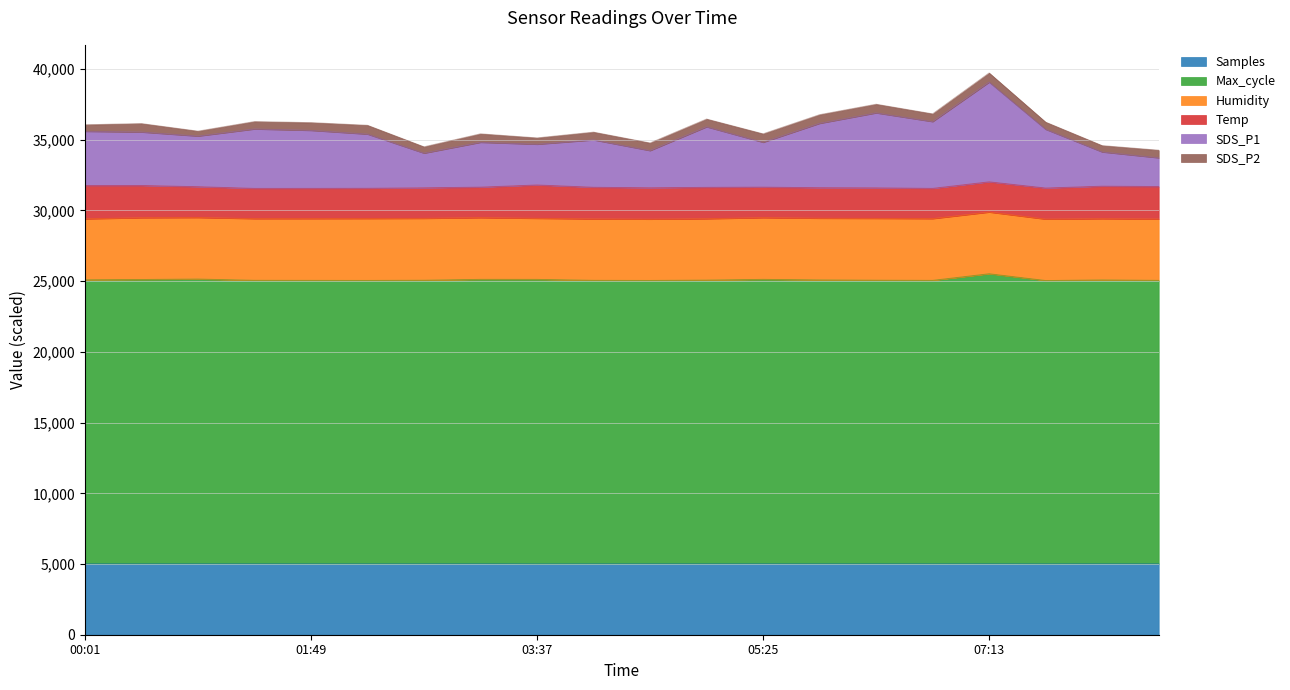

What is the difference between the second highest and minimum values in the SDS_P1 series?

3175.2